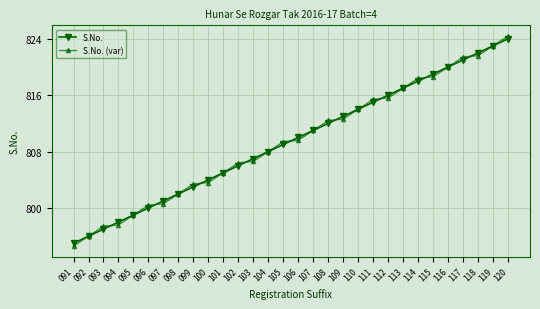

What is the difference between the second highest and minimum values in the S.No. (var) series?

28.4